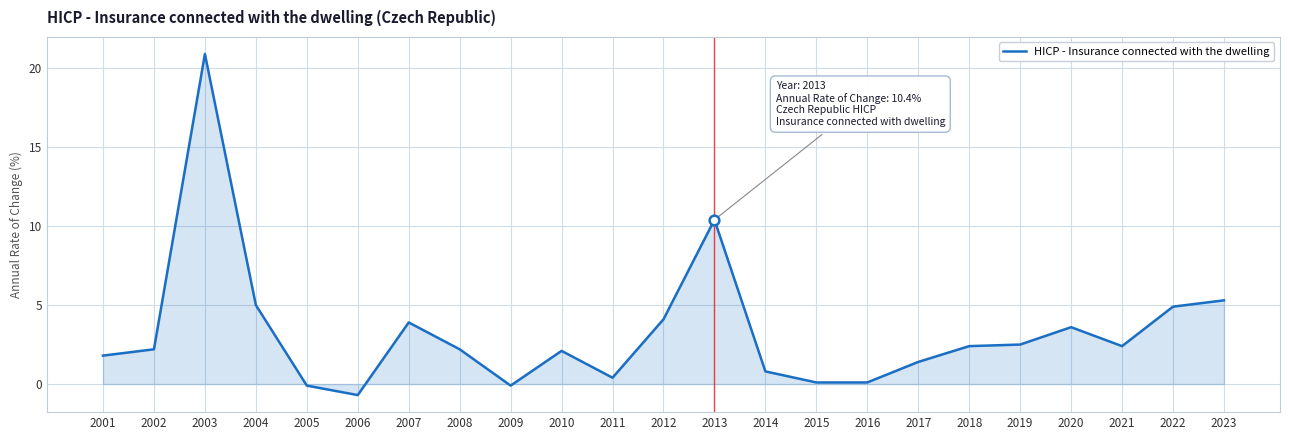

At which category does the chart reach its minimum across all series?

2006